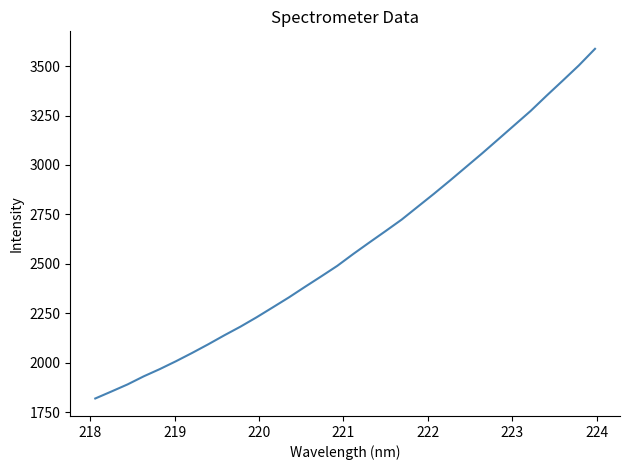

What is the minimum value shown in the chart?

1818.6